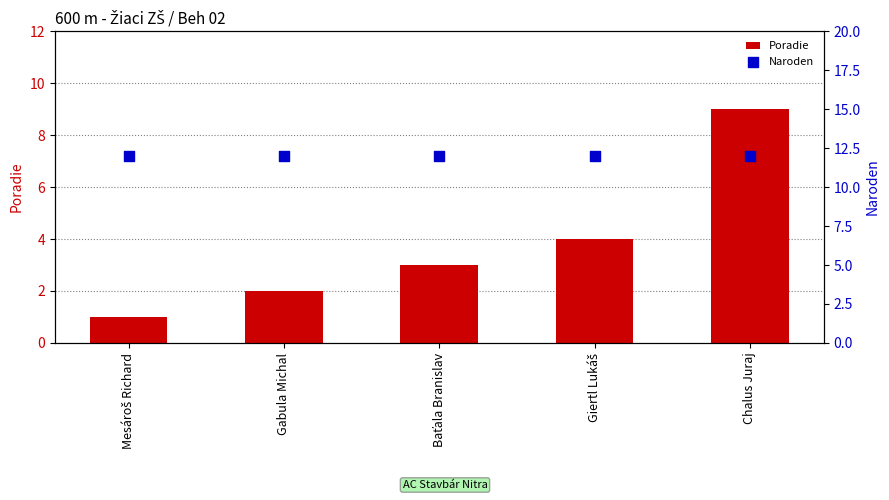

What are all the series names shown in the legend?

Poradie, Naroden